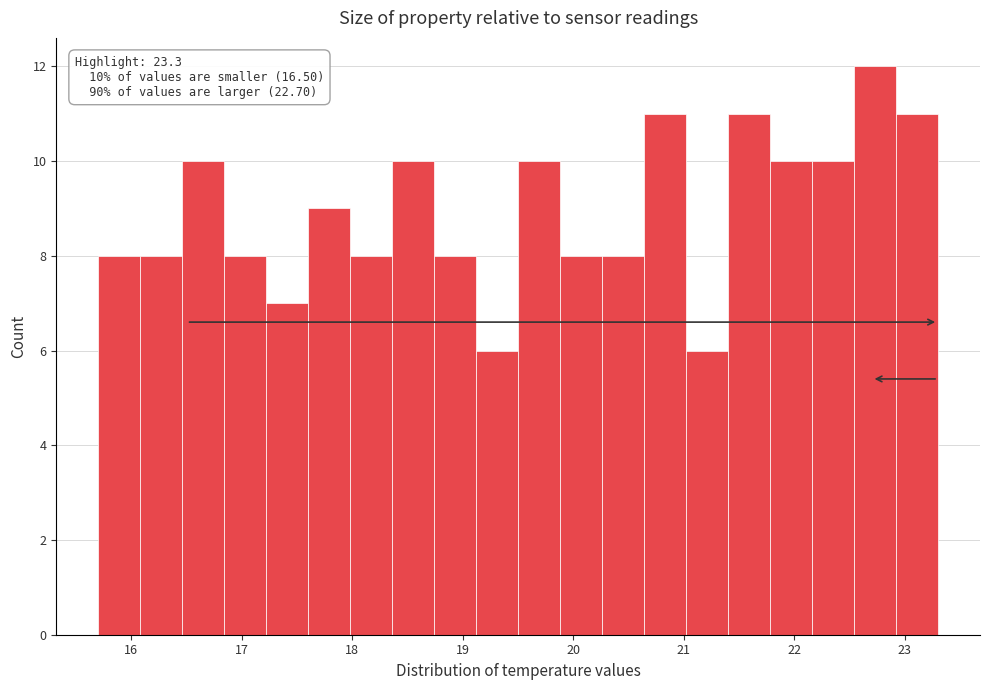

Read against the x-axis, roughly where is the centre of the tallest bar?

22.7